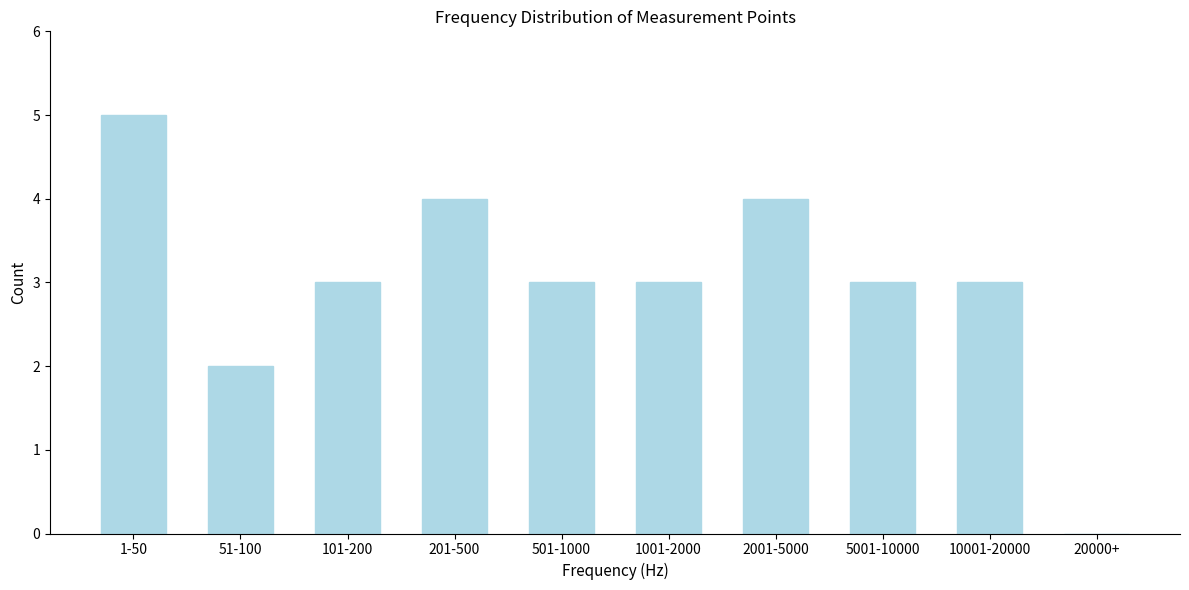

Reading left to right, extract all data points from this chart.

1-50=5	51-100=2	101-200=3	201-500=4	501-1000=3	1001-2000=3	2001-5000=4	5001-10000=3	10001-20000=3	20000+=0